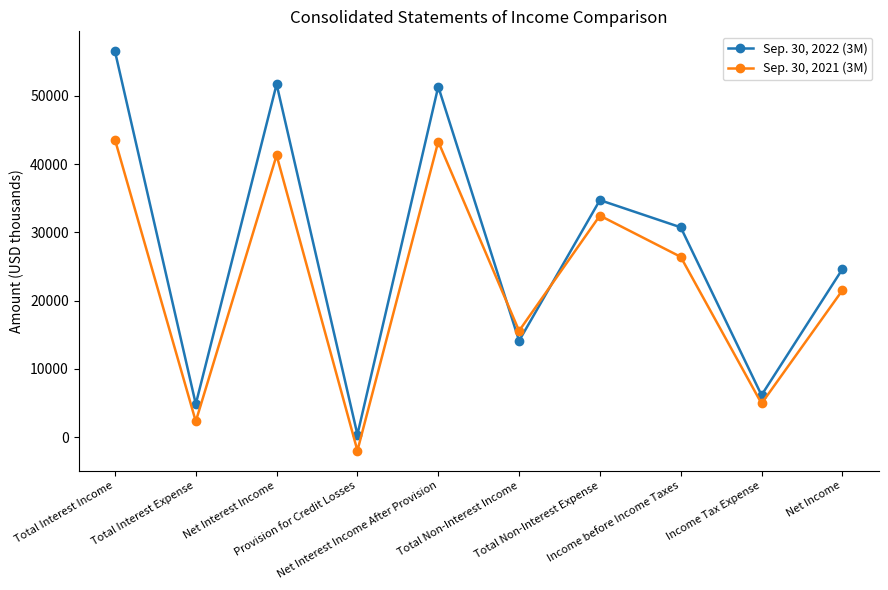

Rank the series by their maximum value, from highest to lowest.

Sep. 30, 2022 (3M), Sep. 30, 2021 (3M)